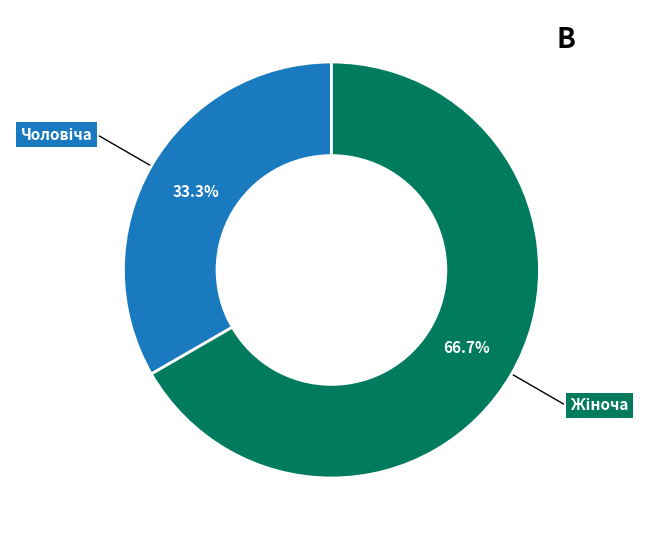

Is there any slice that represents more than half of the pie?

Yes